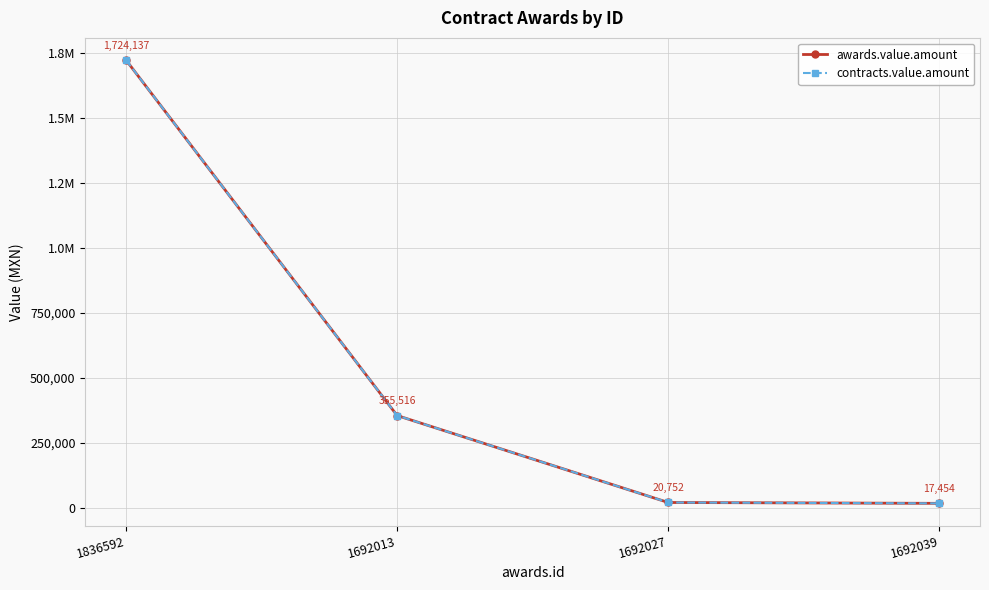

How many data points in contracts.value.amount are above 355516?

2